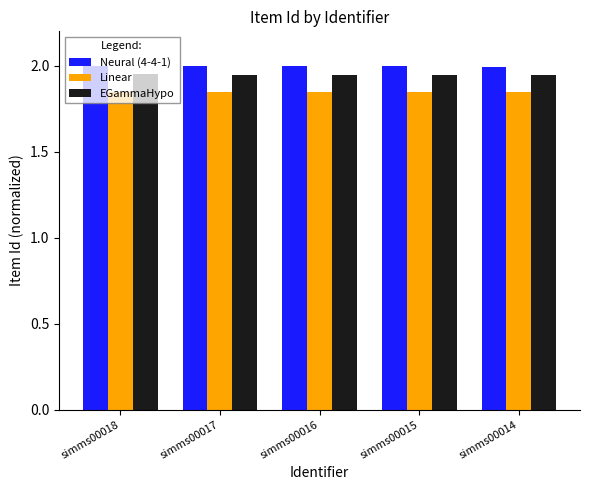

What is the highest value of the Neural (4-4-1) series?

2.0